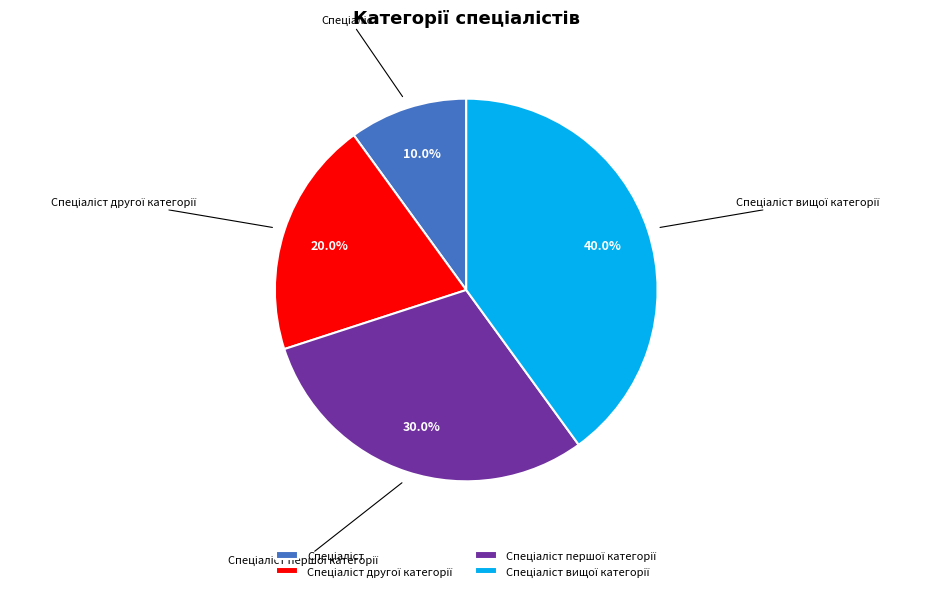

Is there a majority slice in this chart?

No